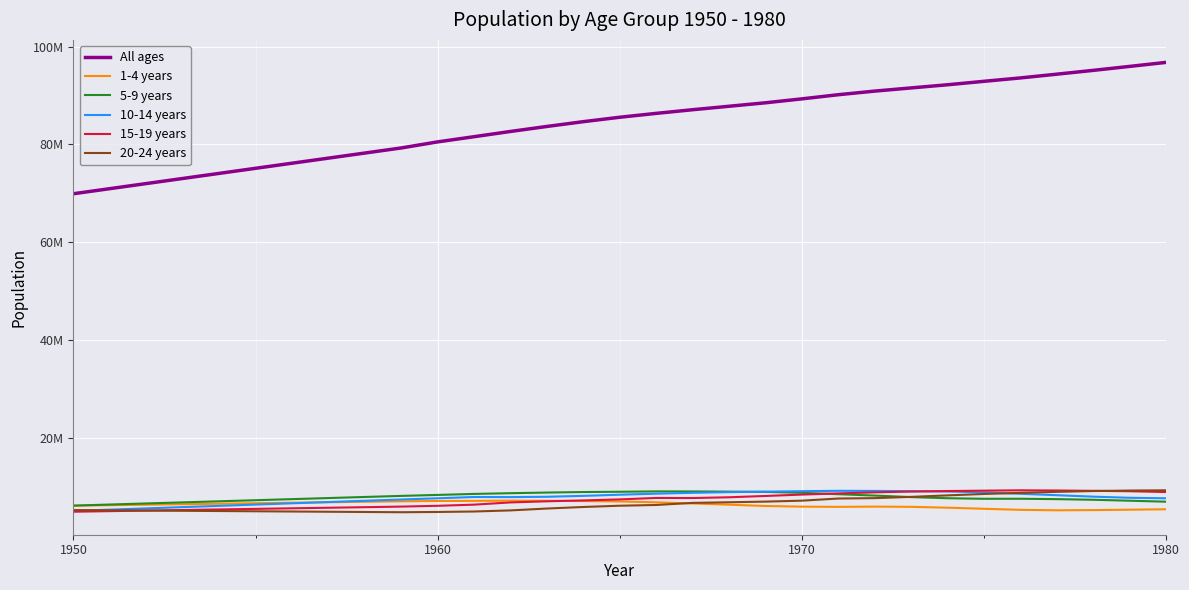

Which series has the largest range (max minus min)?

All ages